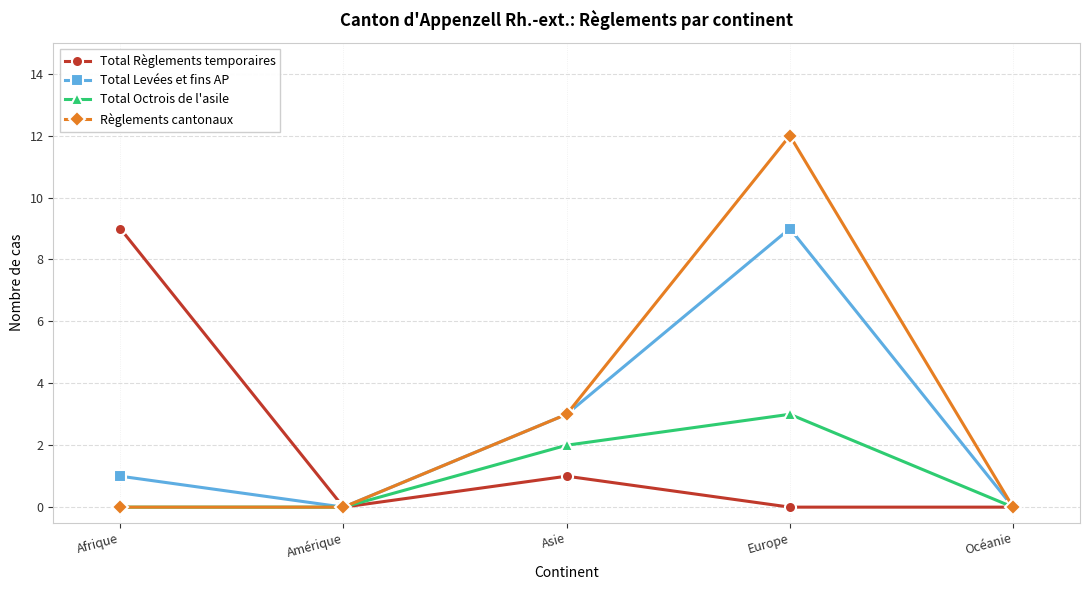

Reading left to right, transcribe all the data shown in this chart.

Total Règlements temporaires: 9	0	1	0	0
Total Levées et fins AP: 1	0	3	9	0
Total Octrois de l'asile: 0	0	2	3	0
Règlements cantonaux: 0	0	3	12	0